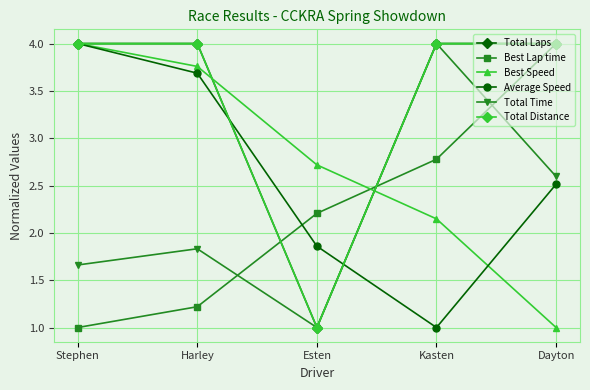

At which label does Average Speed first exceed 2?

Stephen